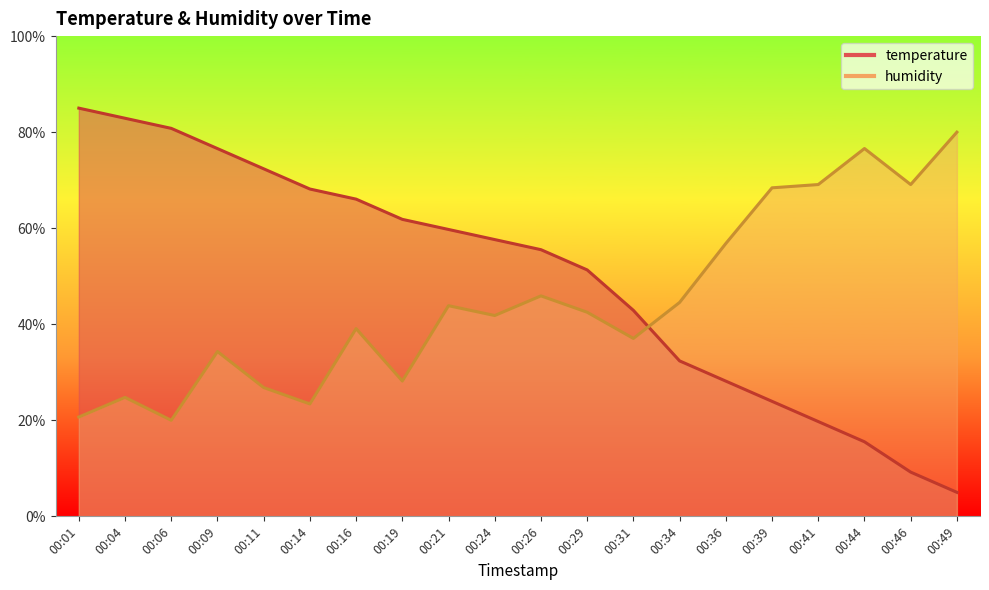

What is the average value of the humidity series?

44.6